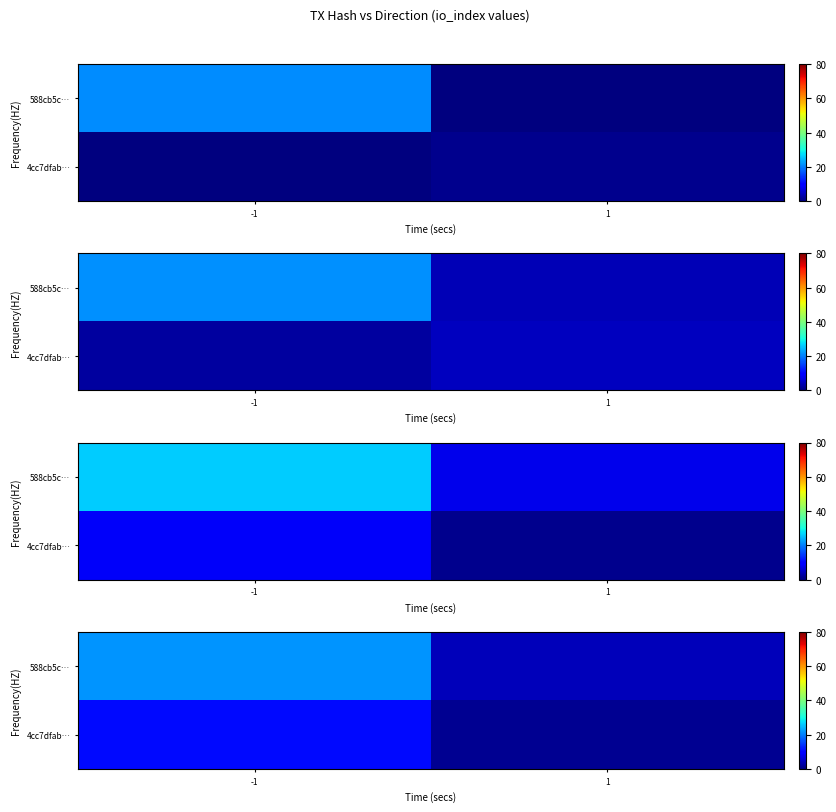

How many categories are shown in the chart?

2